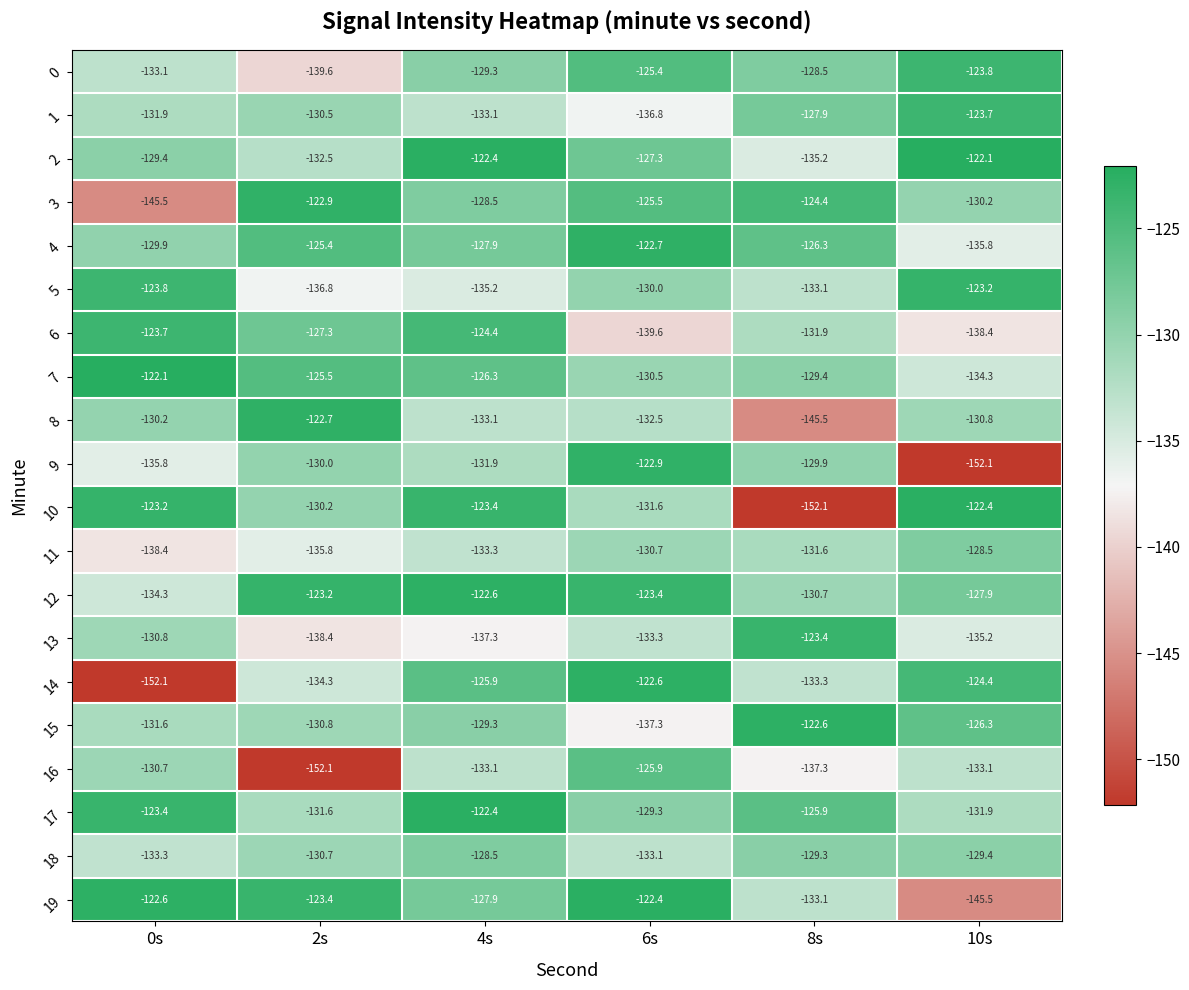

Count the number of data series in this chart.

20